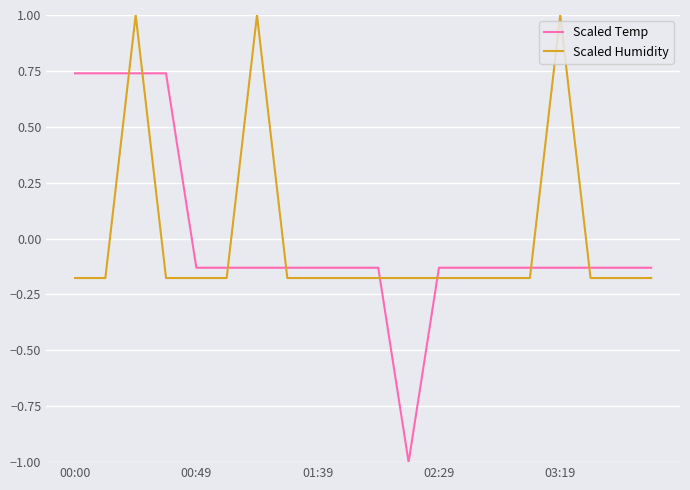

How many intersections are there between Scaled Temp and Scaled Humidity?

8